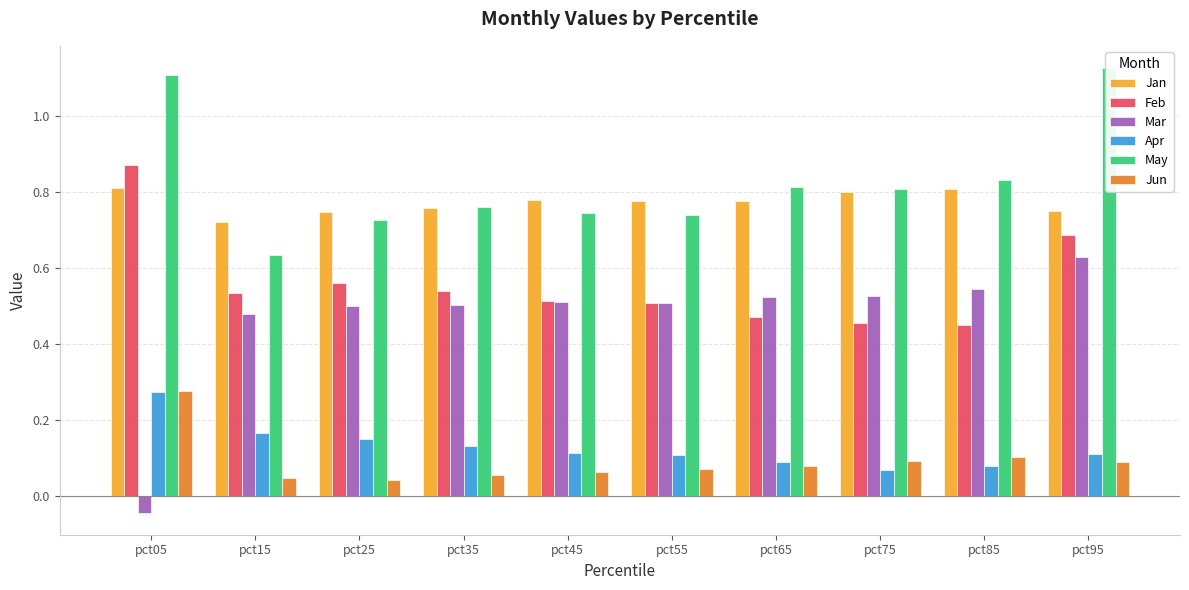

Does the chart contain stacked bars?

No